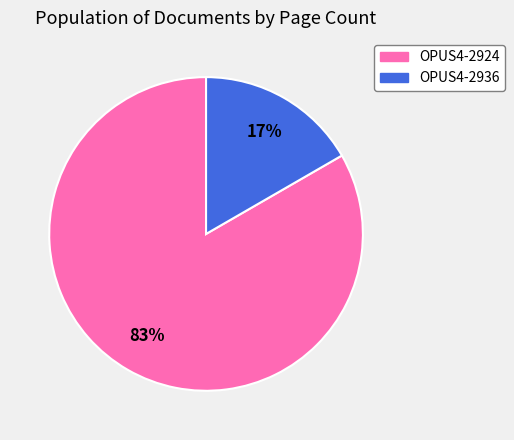

Which slice is the largest?

OPUS4-2924